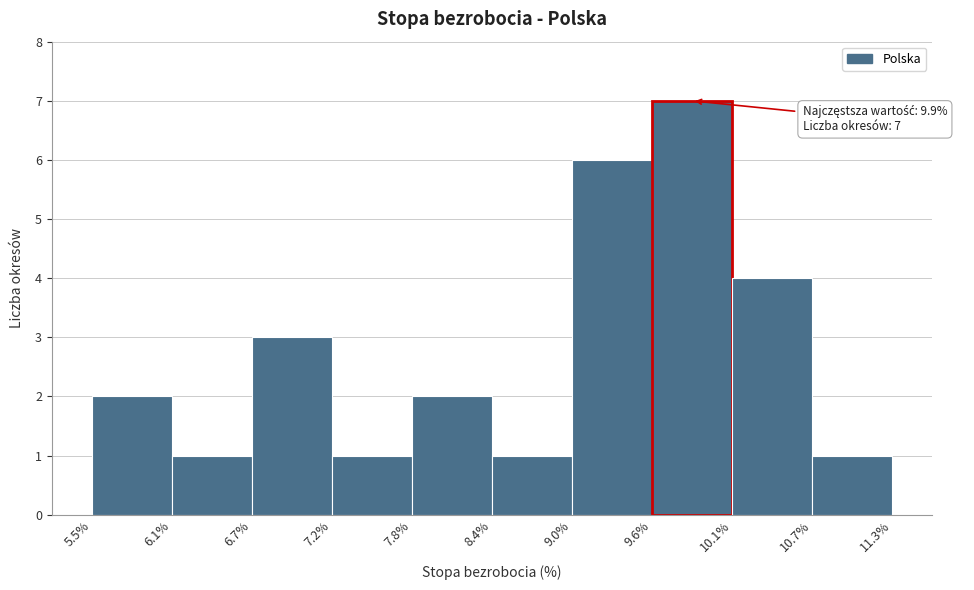

Over which range of the x-axis is the bar tallest?

9.6% to 10.1%